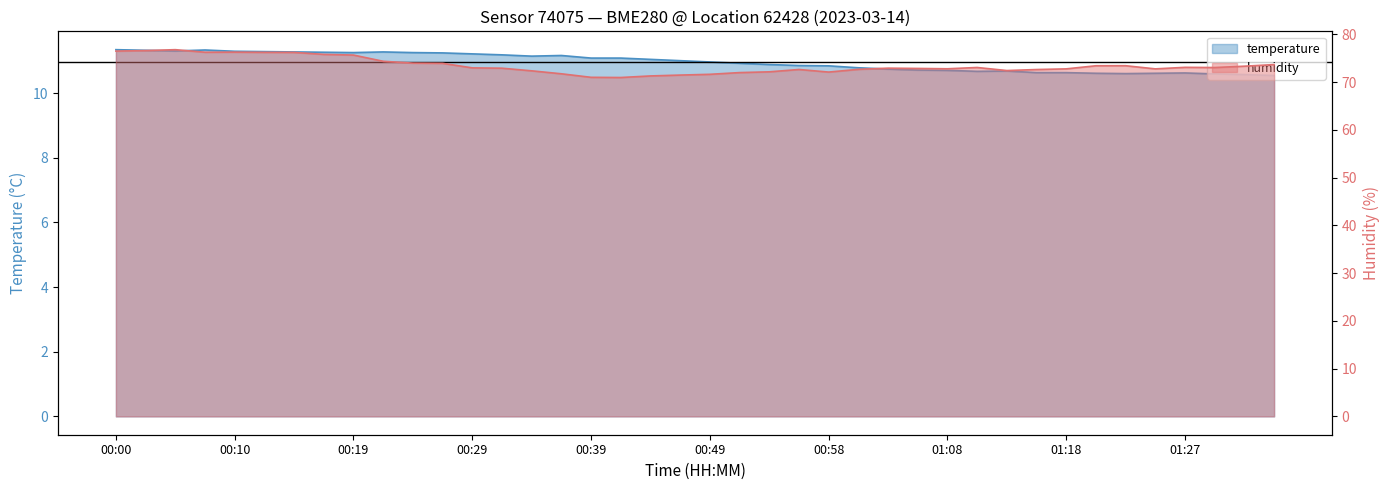

True or false: humidity and temperature cross at least once.

False